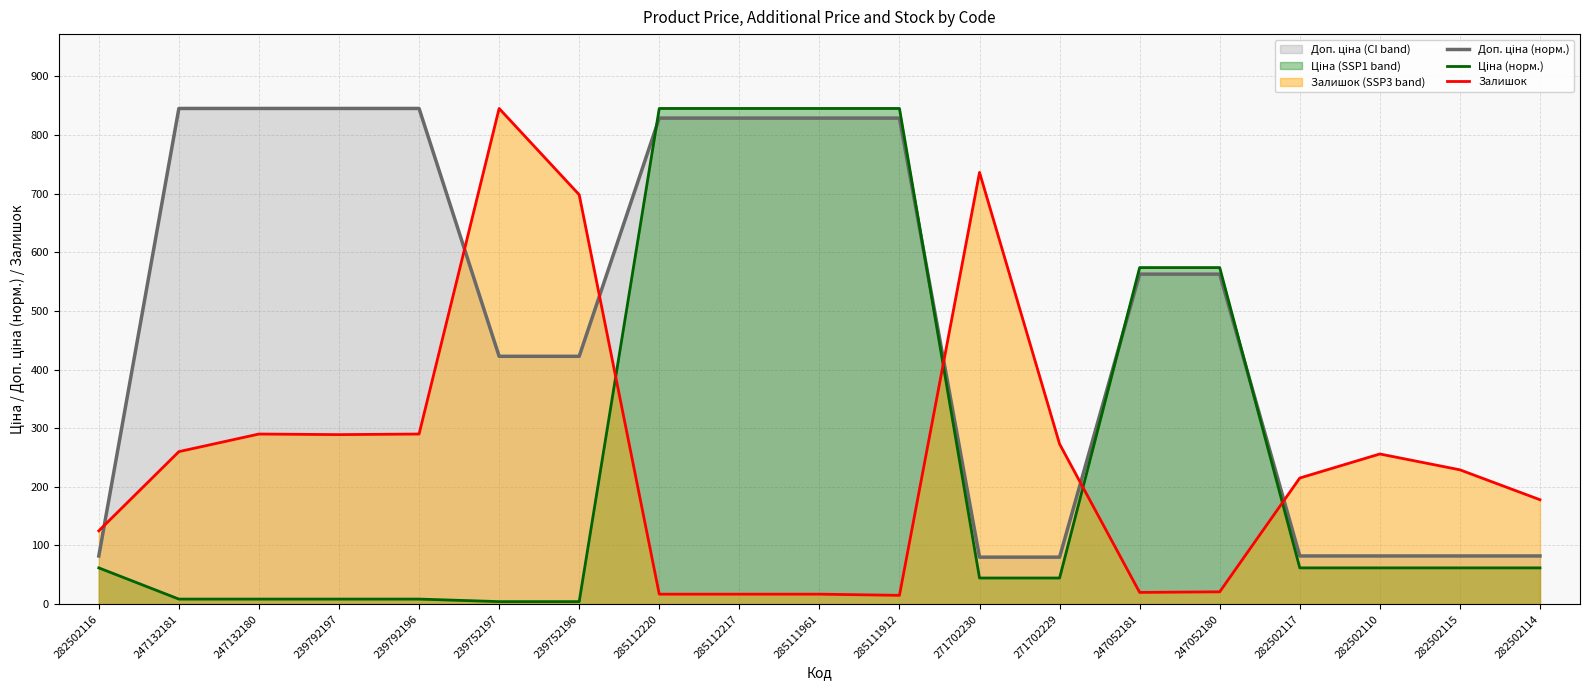

Does the chart display data point markers on the line(s)?

No